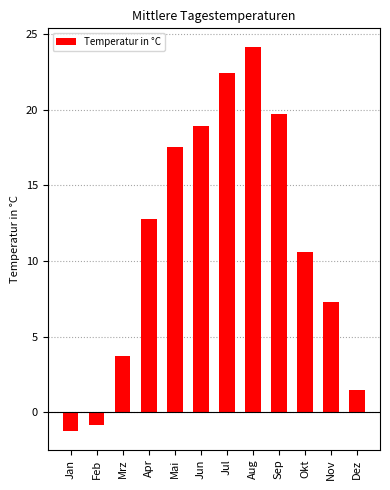

How many data points are above 12?

6